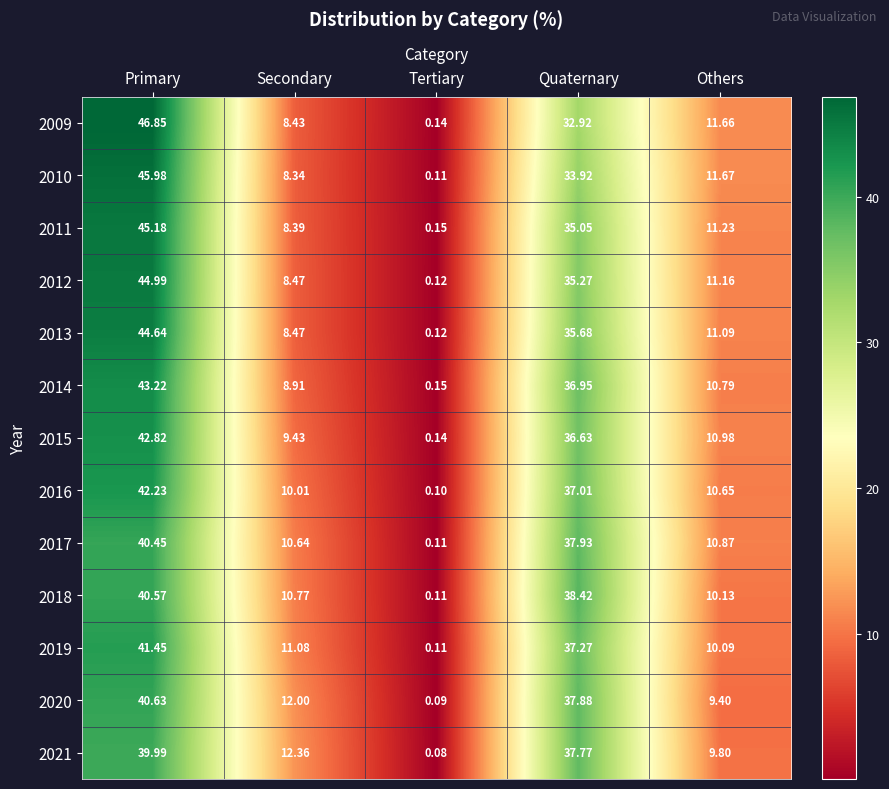

Rank the series at Primary from highest to lowest value.

2009, 2010, 2011, 2012, 2013, 2014, 2015, 2016, 2019, 2020, 2018, 2017, 2021